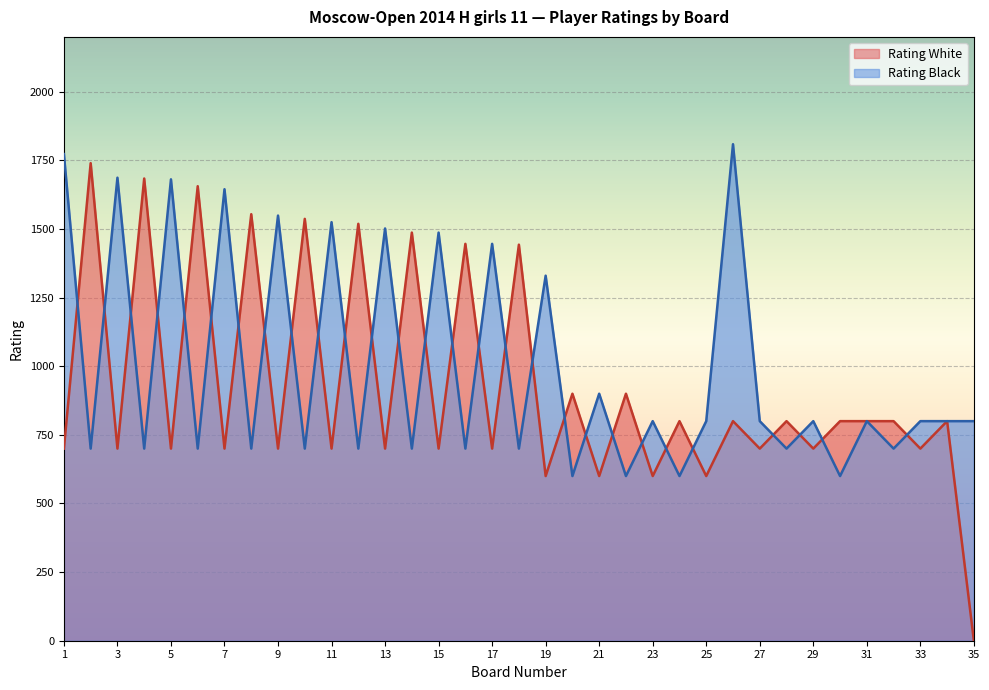

In Rating Black, how many points are lower than both neighbors (excluding endpoints)?

15